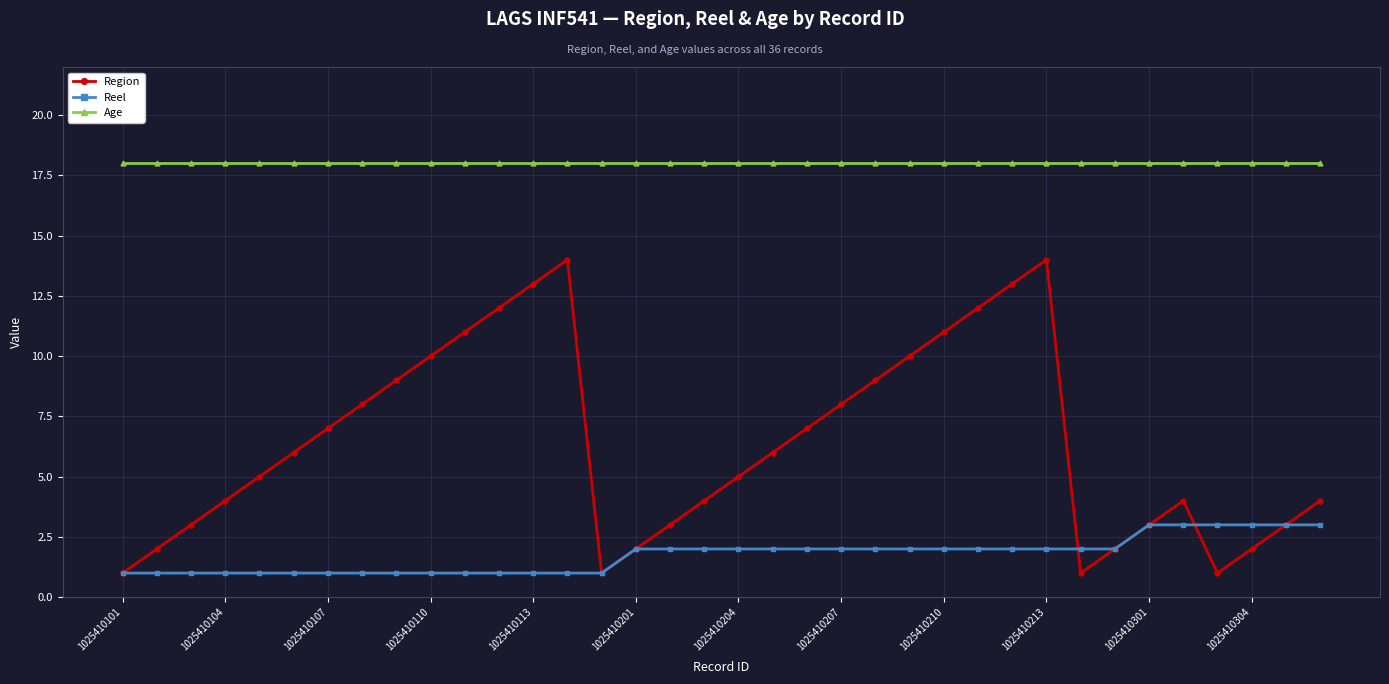

How many categories are shown in the chart?

36